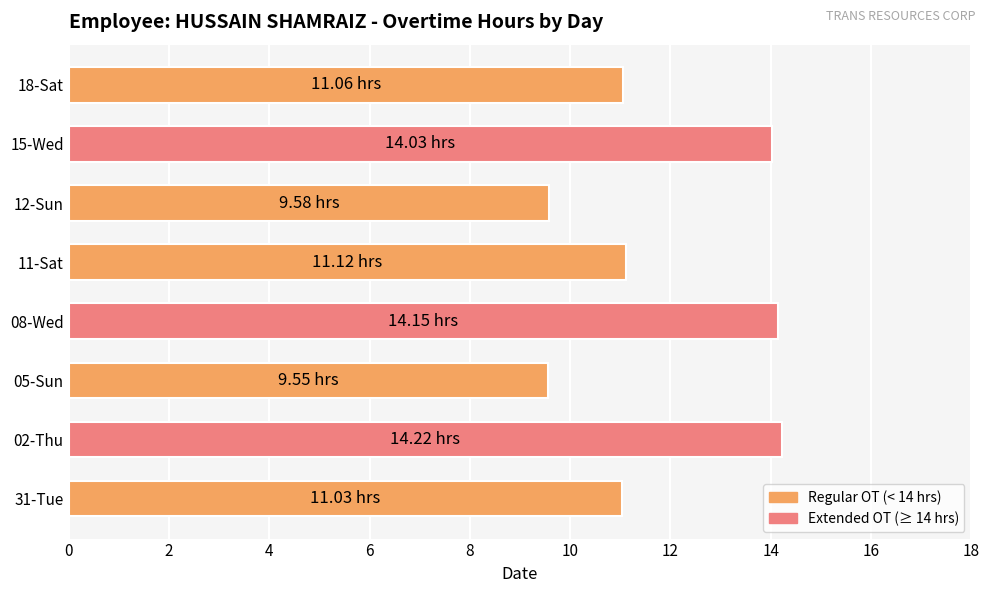

Approximately how many times larger is the value at 05-Sun compared to 15-Wed?

0.7